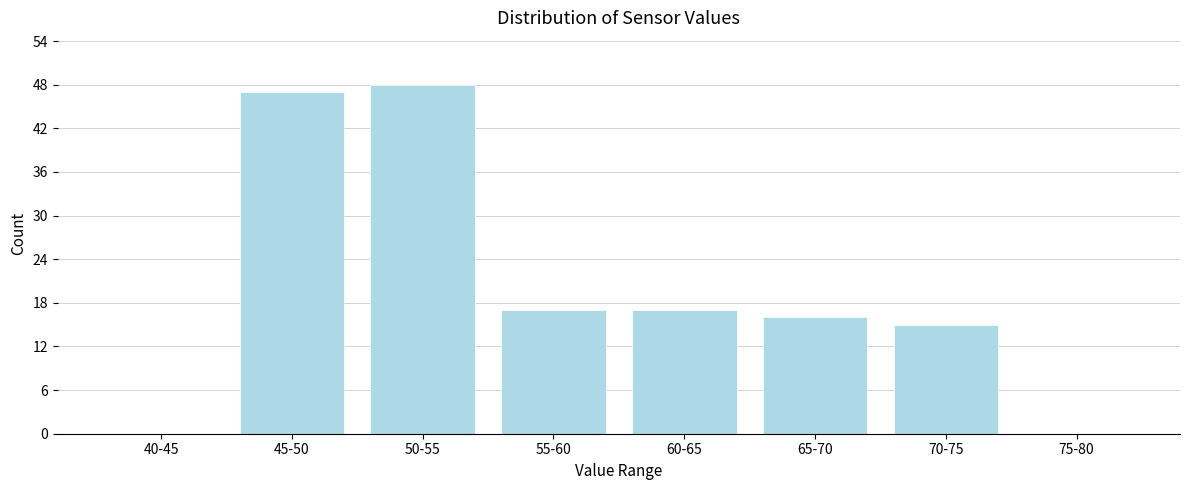

Reading left to right, extract all data points from this chart.

40-45=0	45-50=47	50-55=48	55-60=17	60-65=17	65-70=16	70-75=15	75-80=0